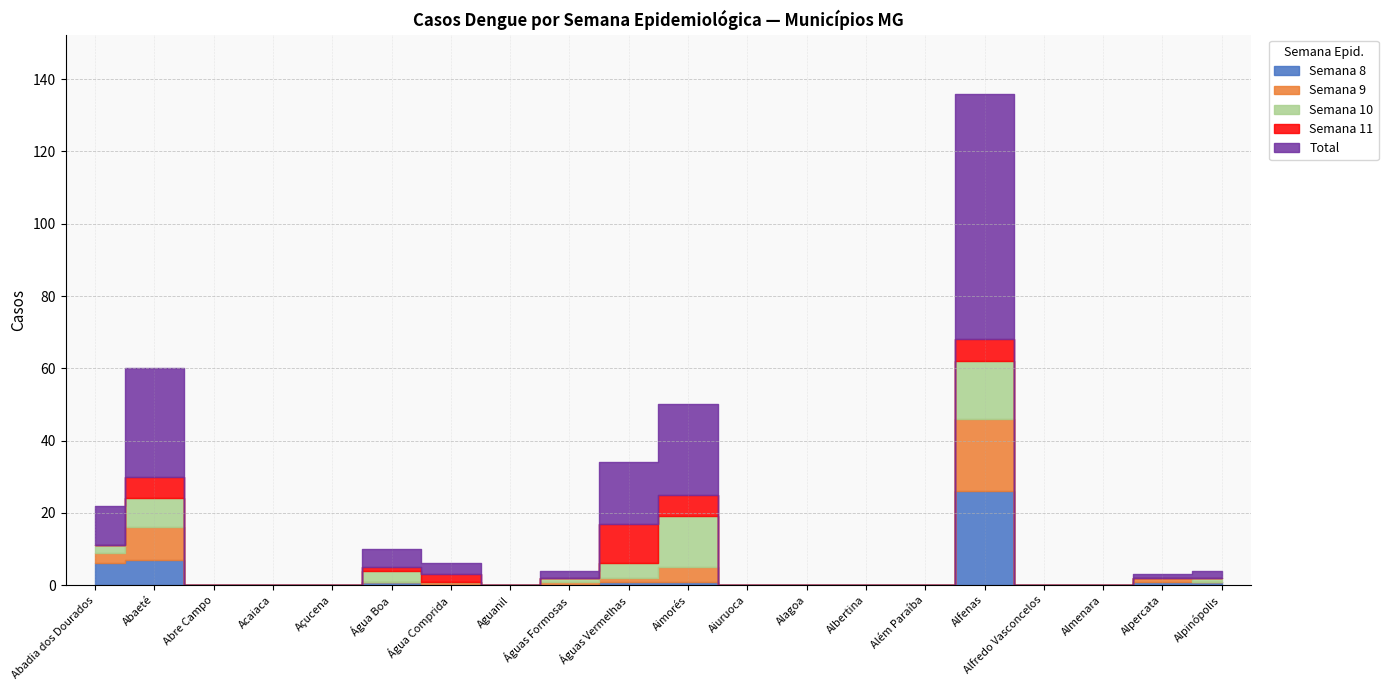

How many positive values does the Semana 11 series have?

6